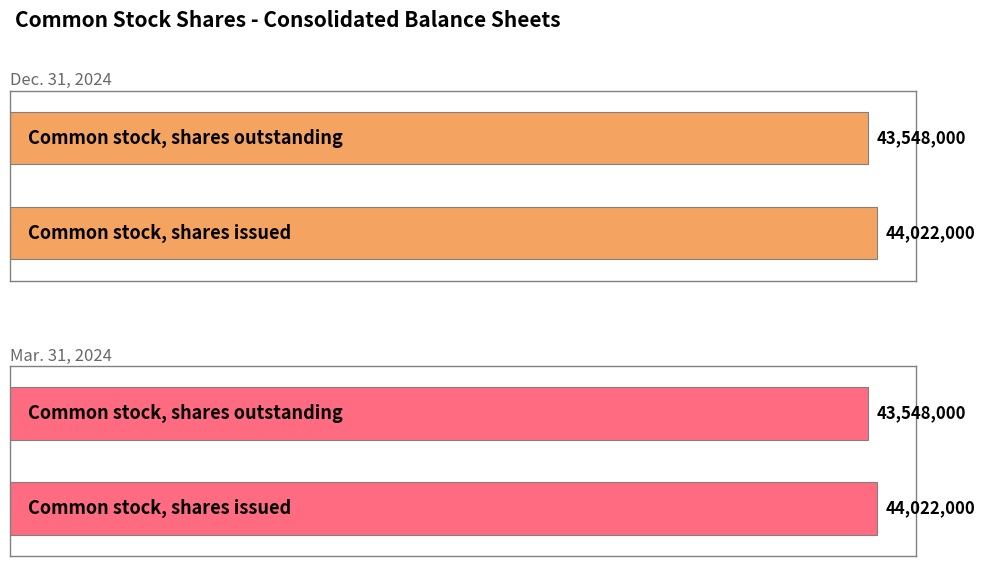

Which label corresponds to the largest value in the chart?

Common stock, shares issued